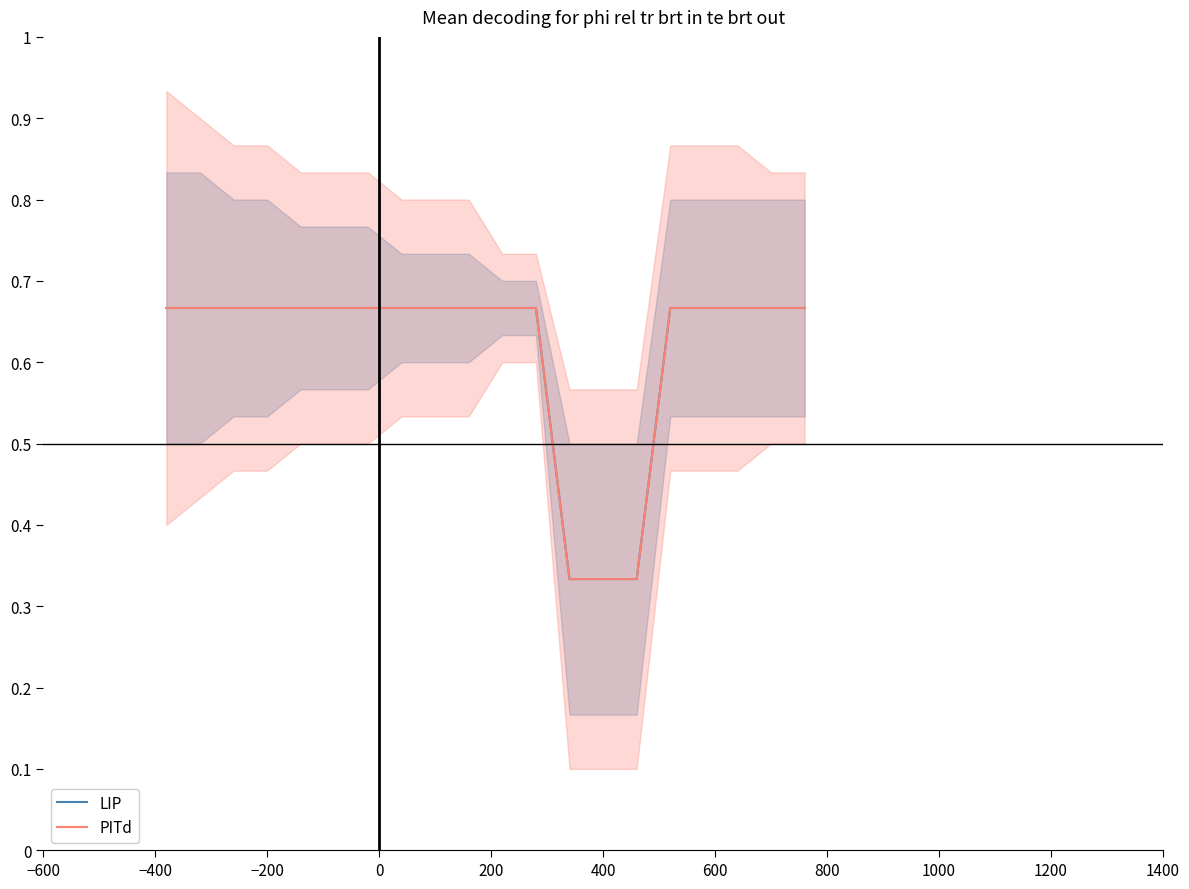

True or false: PITd and LIP intersect in this chart.

False